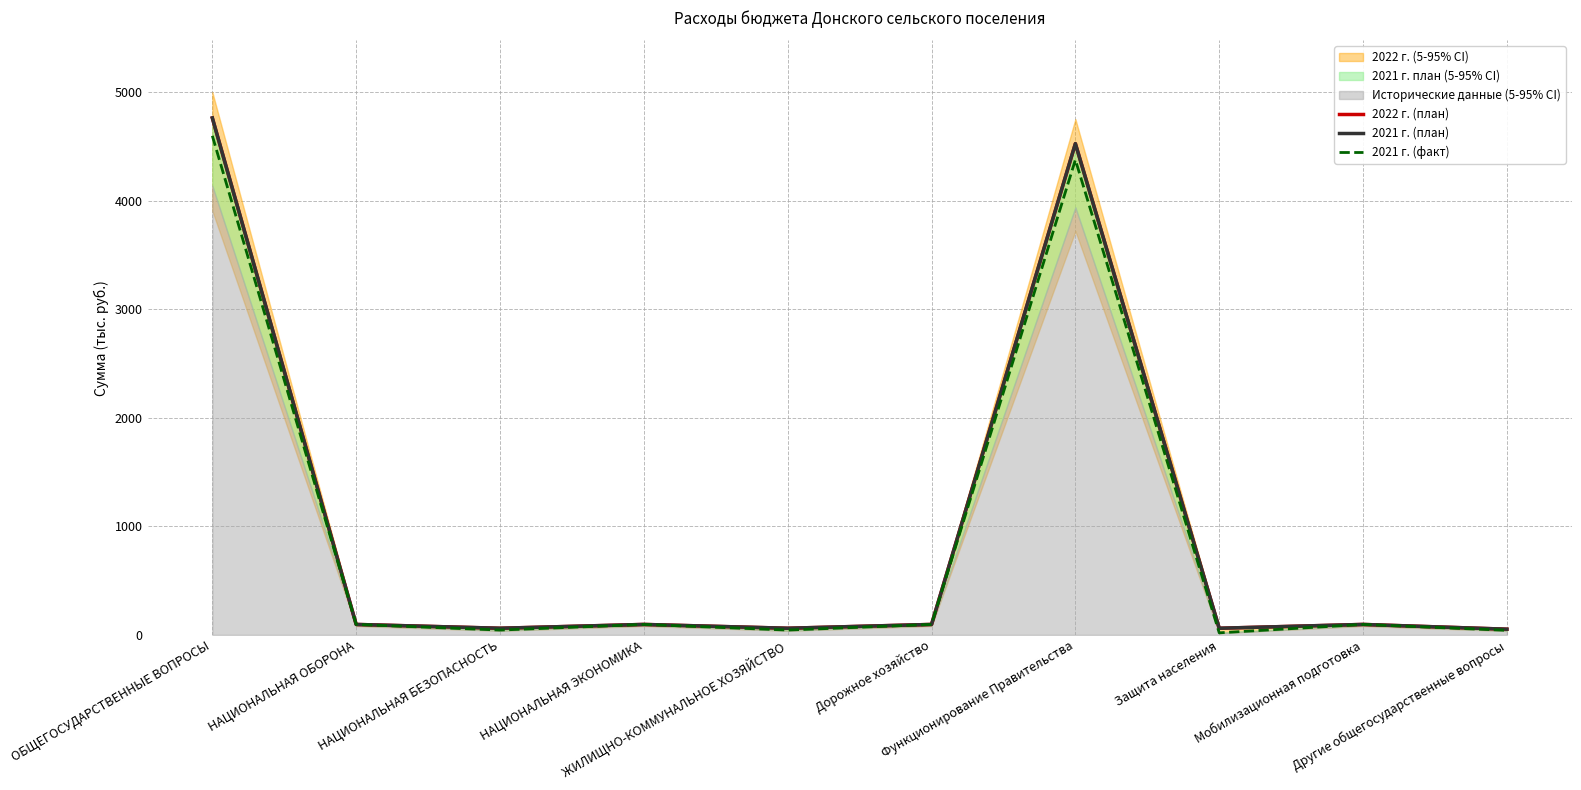

At which label does 2021 г. (план) reach its minimum?

Другие общегосударственные вопросы